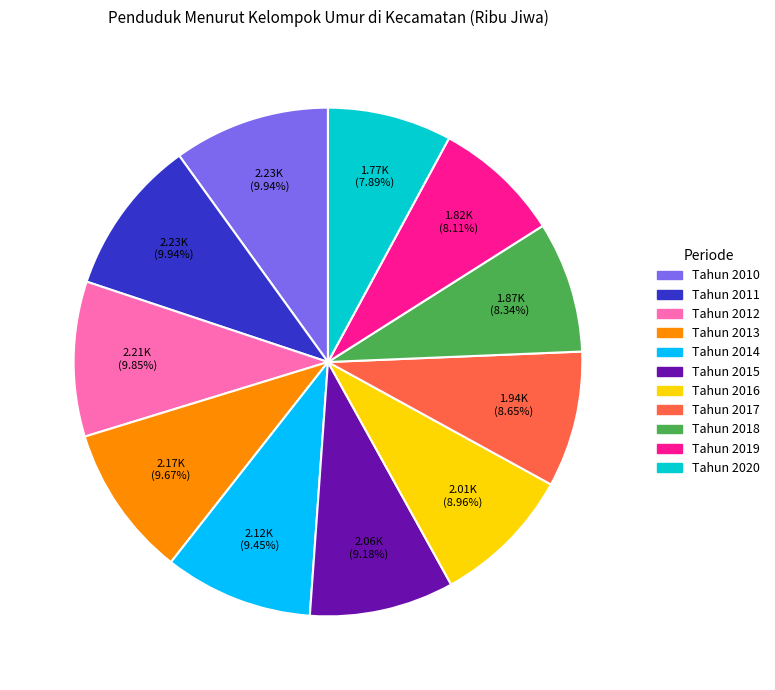

The Tahun 2011 slice represents 2% of the pie. True or false?

False